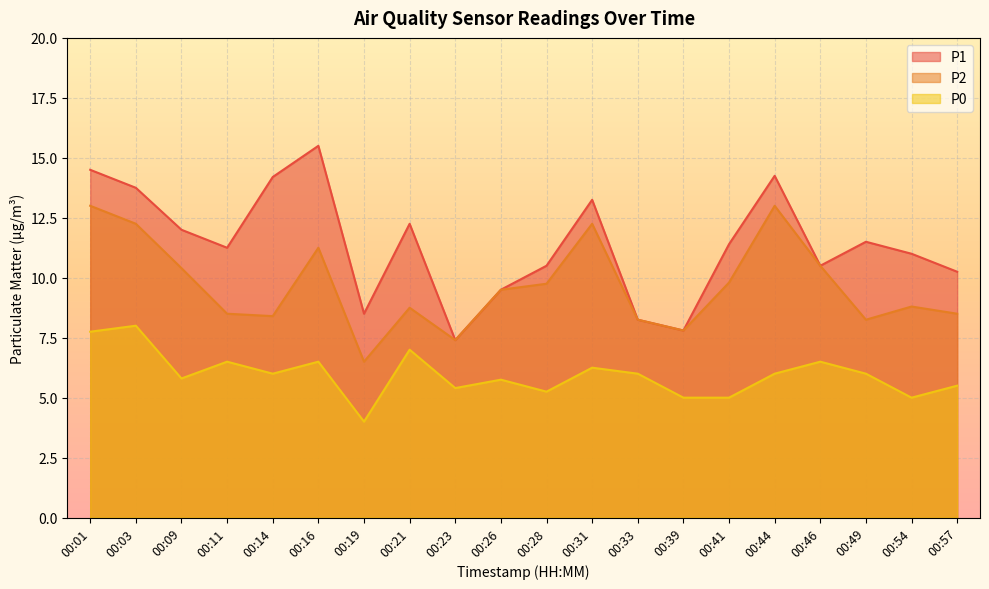

What is the value of the P0 point at the 9th from the left?

5.4